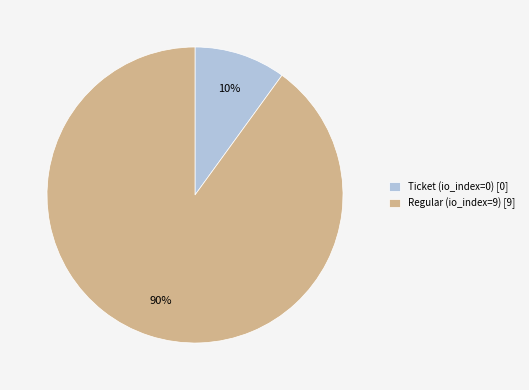

How many slices are in this pie chart?

2